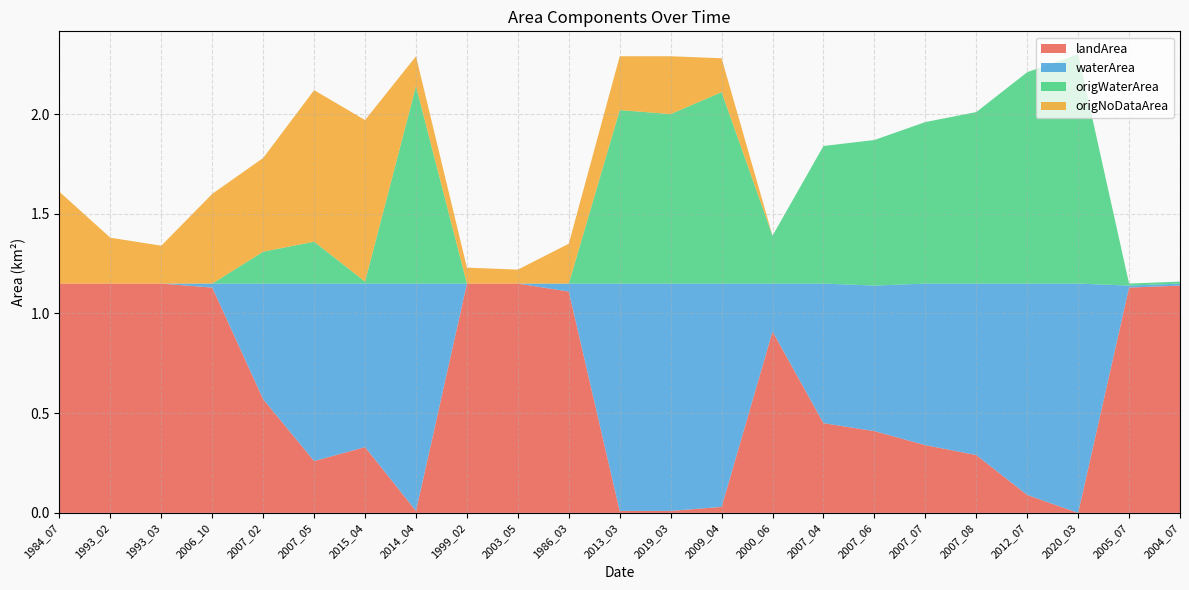

Reading left to right, transcribe all the data shown in this chart.

landArea: 1.1	1.1	1.1	1.1	0.6	0.3	0.3	0.0	1.1	1.1	1.1	0.0	0.0	0.0	0.9	0.5	0.4	0.3	0.3	0.1	0.0	1.1	1.1
waterArea: 0.0	0.0	0.0	0.0	0.6	0.9	0.8	1.1	0.0	0.0	0.0	1.1	1.1	1.1	0.2	0.7	0.7	0.8	0.9	1.1	1.1	0.0	0.0
origWaterArea: 0.0	0.0	0.0	0.0	0.2	0.2	0.0	1.0	0.0	0.0	0.0	0.9	0.8	1.0	0.2	0.7	0.7	0.8	0.9	1.1	1.1	0.0	0.0
origNoDataArea: 0.5	0.2	0.2	0.5	0.5	0.8	0.8	0.1	0.1	0.1	0.2	0.3	0.3	0.2	0.0	0.0	0.0	0.0	0.0	0.0	0.0	0.0	0.0